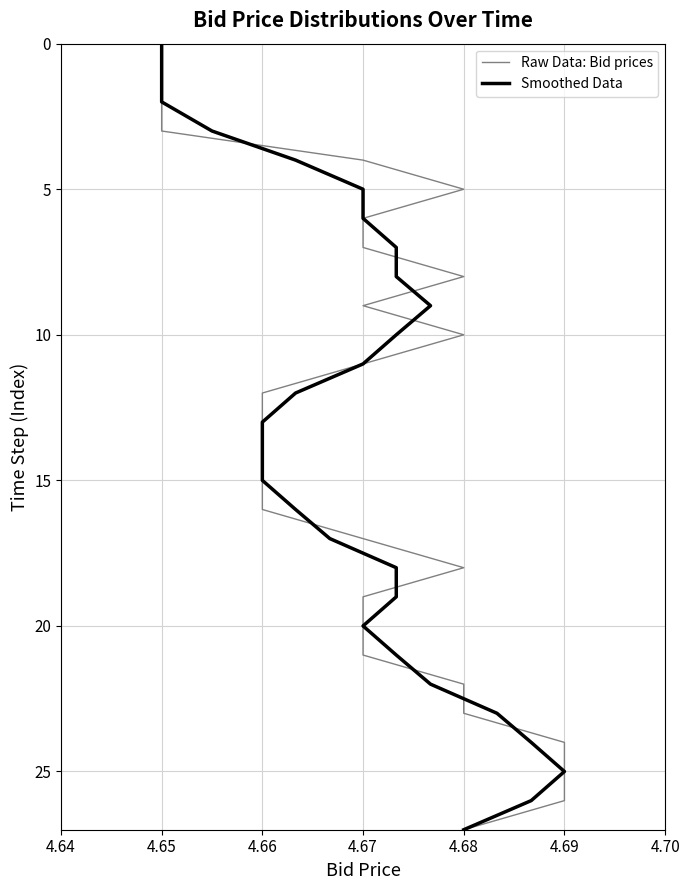

What is the label of the 3rd point from the right?

4.69